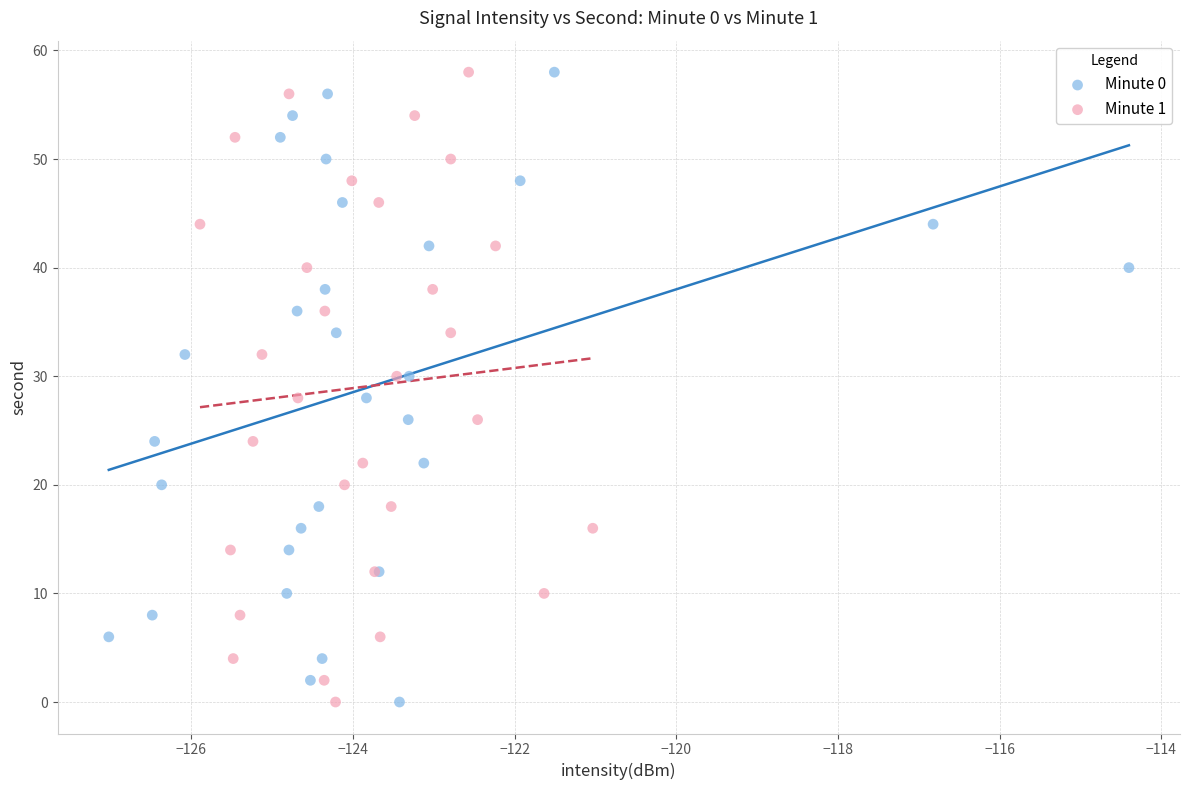

What are all the series names shown in the legend?

Minute 0, Minute 1